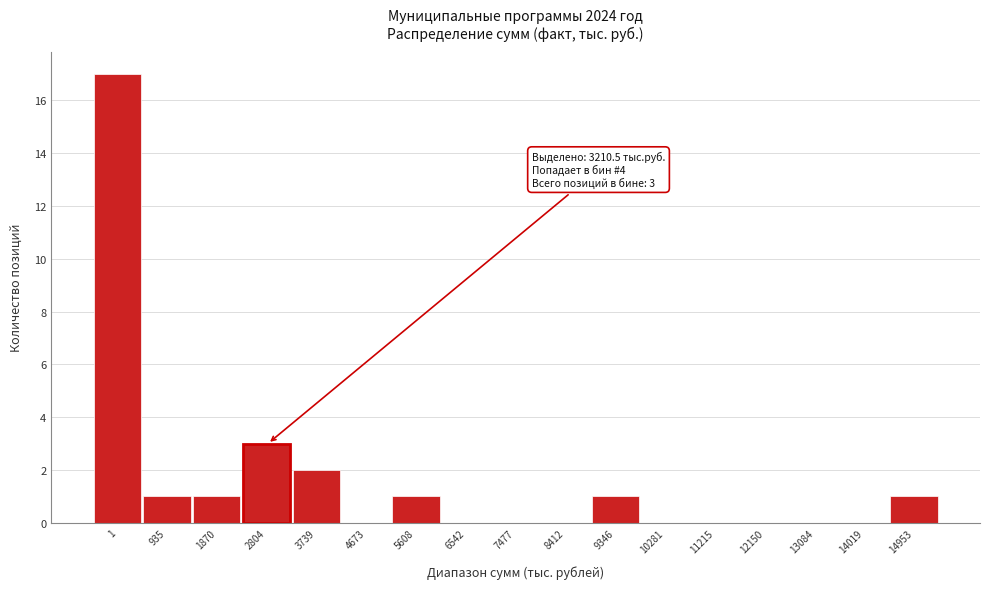

Reading left to right, extract all data points from this chart.

1=17	935=1	1870=1	2804=3	3739=2	4673=0	5608=1	6542=0	7477=0	8412=0	9346=1	10281=0	11215=0	12150=0	13084=0	14019=0	14953=1